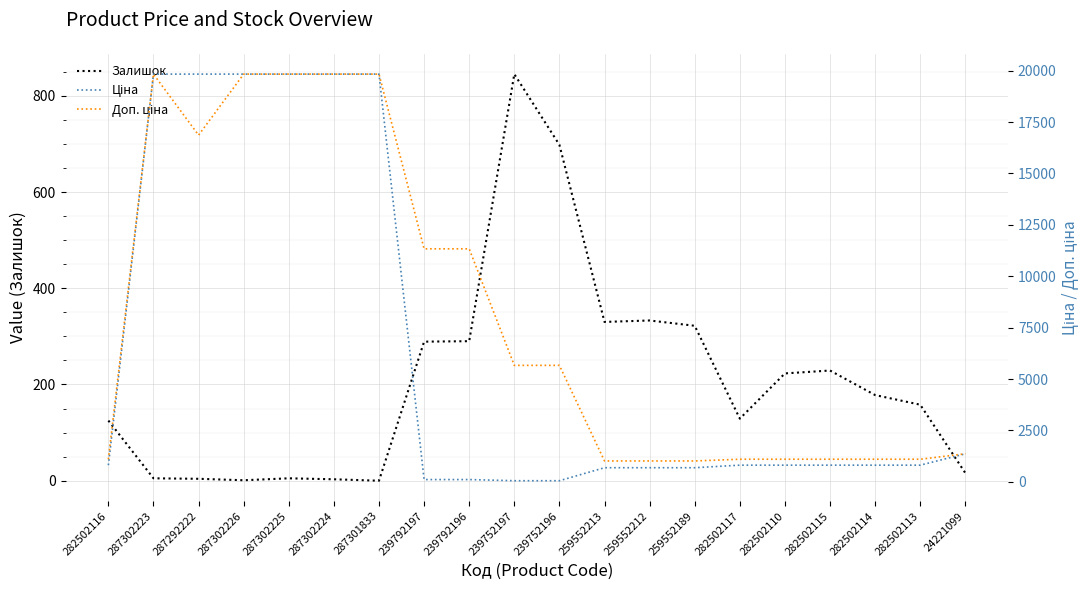

In Залишок, how many points are higher than both neighbors (excluding endpoints)?

4